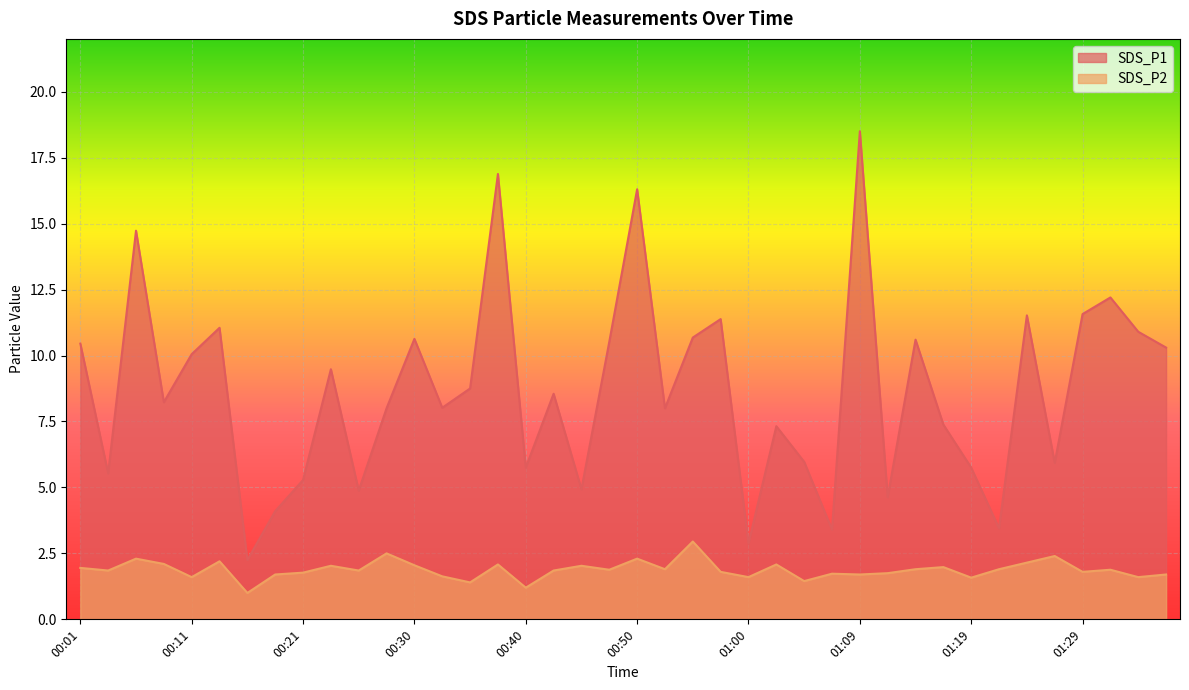

Reading right to left, list all the values displayed in this chart.

SDS_P1: 10.3	10.9	12.2	11.6	5.9	11.5	3.5	5.8	7.4	10.6	4.6	18.5	3.4	6.0	7.3	2.9	11.4	10.7	8.0	16.3	10.5	4.9	8.6	5.8	16.9	8.8	8.0	10.6	8.0	4.9	9.5	5.3	4.1	2.2	11.1	10.1	8.2	14.7	5.5	10.4
SDS_P2: 1.7	1.6	1.9	1.8	2.4	2.1	1.9	1.6	2.0	1.9	1.8	1.7	1.7	1.4	2.1	1.6	1.8	3.0	1.9	2.3	1.9	2.0	1.9	1.2	2.1	1.4	1.6	2.0	2.5	1.9	2.0	1.8	1.7	1.0	2.2	1.6	2.1	2.3	1.9	1.9